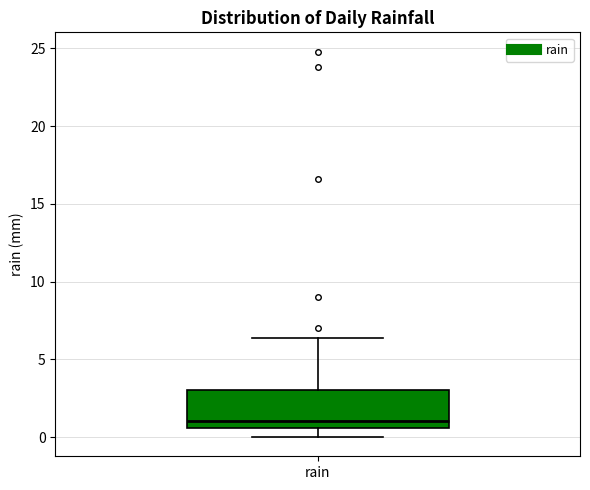

Read this box plot against the y-axis: the position of the median line, the range covered by the box, and the ends of both whiskers. The values are not printed on the chart, so give them approximately, as read against the axis.

median 1.0, box 0.5 to 3.0, whiskers 0.0 to 6.5